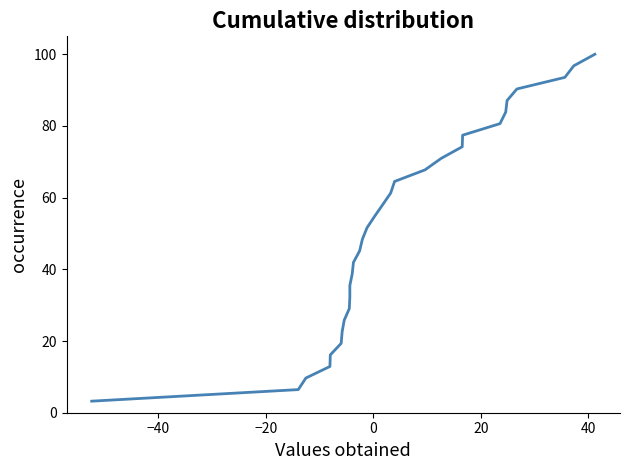

What is the minimum value shown in the chart?

3.2